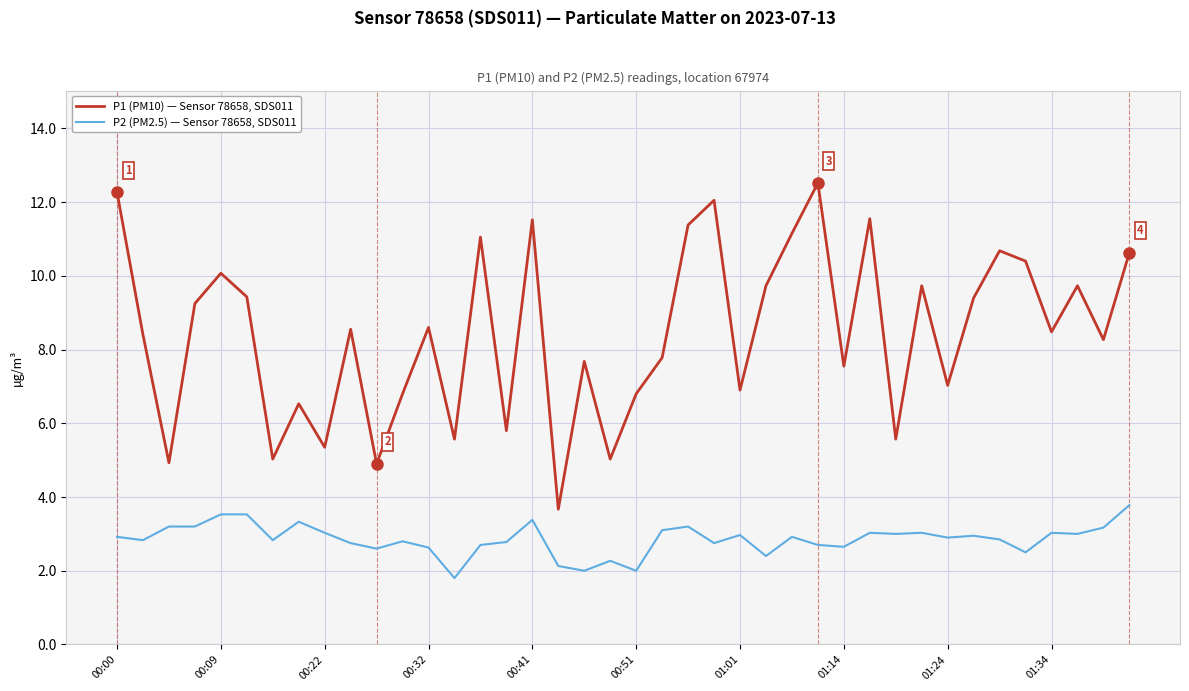

True or false: P2 (PM2.5) — Sensor 78658, SDS011 and P1 (PM10) — Sensor 78658, SDS011 intersect in this chart.

False